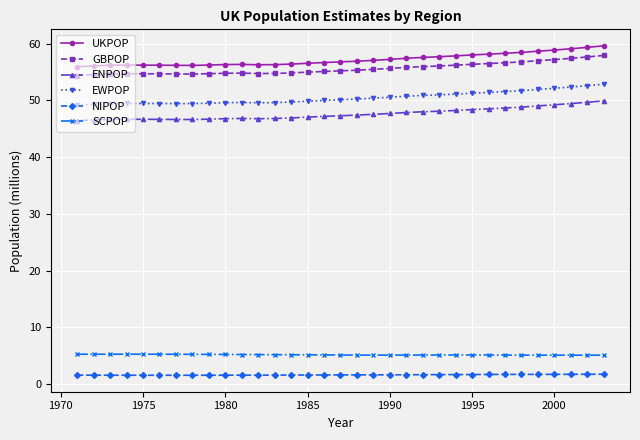

What is the maximum value for UKPOP?

59.6